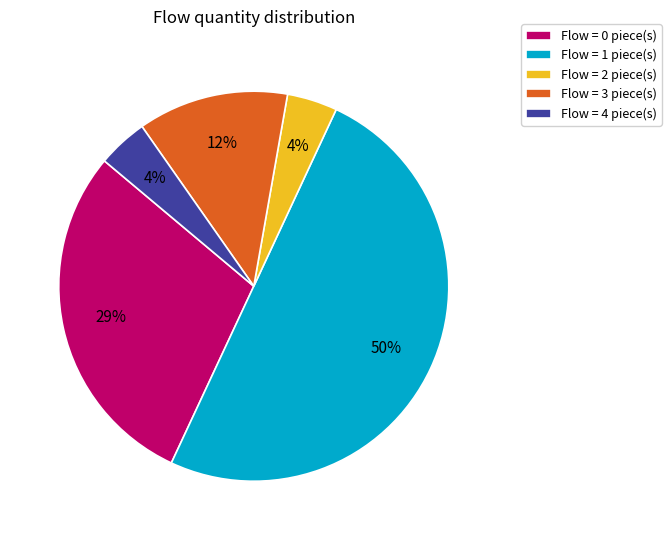

To the nearest percent, what is the difference between the largest and smallest slice percentages?

46%